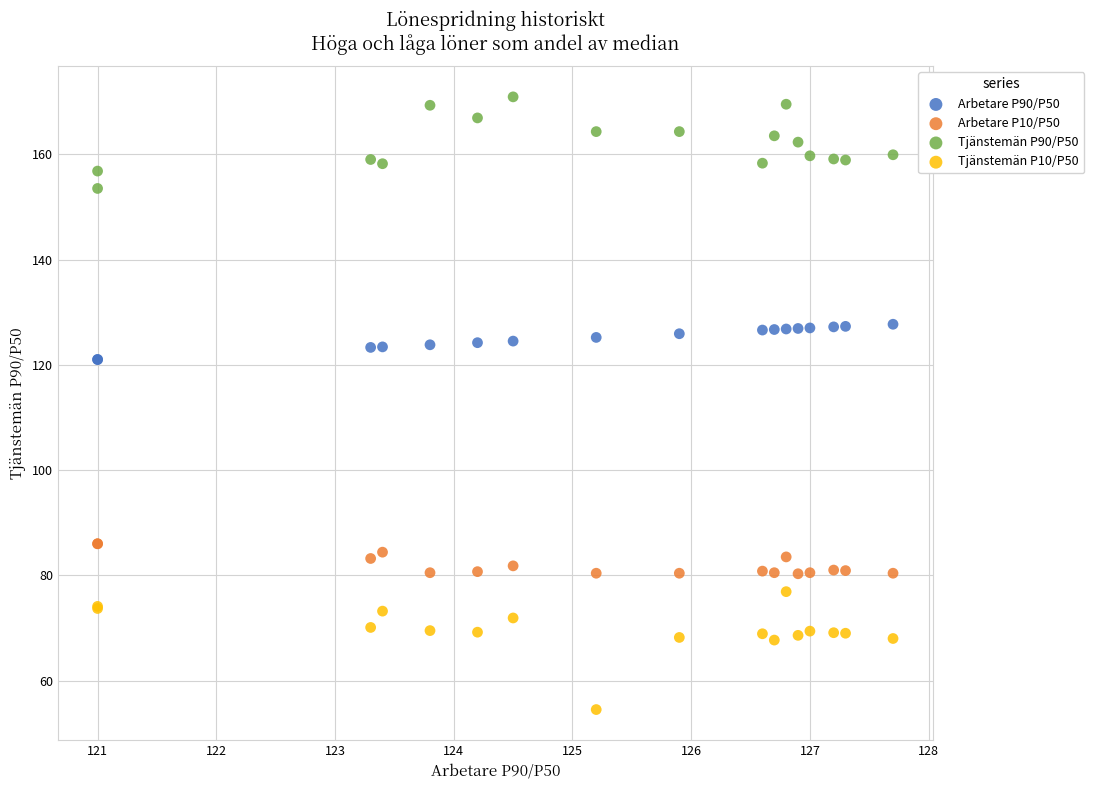

Which series contains the highest Y value?

Tjänstemän P90/P50